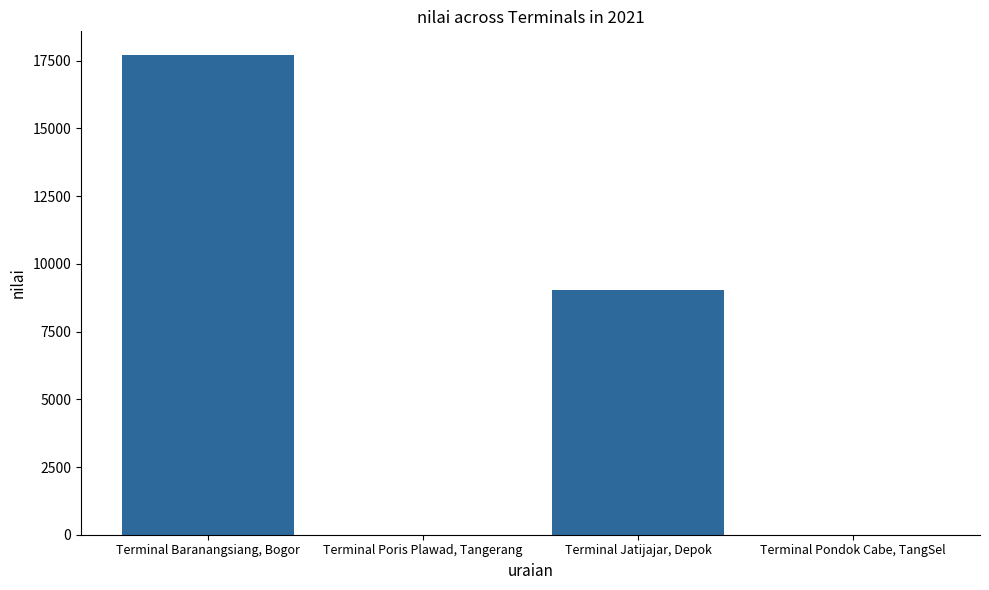

Reading left to right, transcribe all the data shown in this chart.

Terminal Baranangsiang, Bogor=17699	Terminal Poris Plawad, Tangerang=0	Terminal Jatijajar, Depok=9020	Terminal Pondok Cabe, TangSel=0